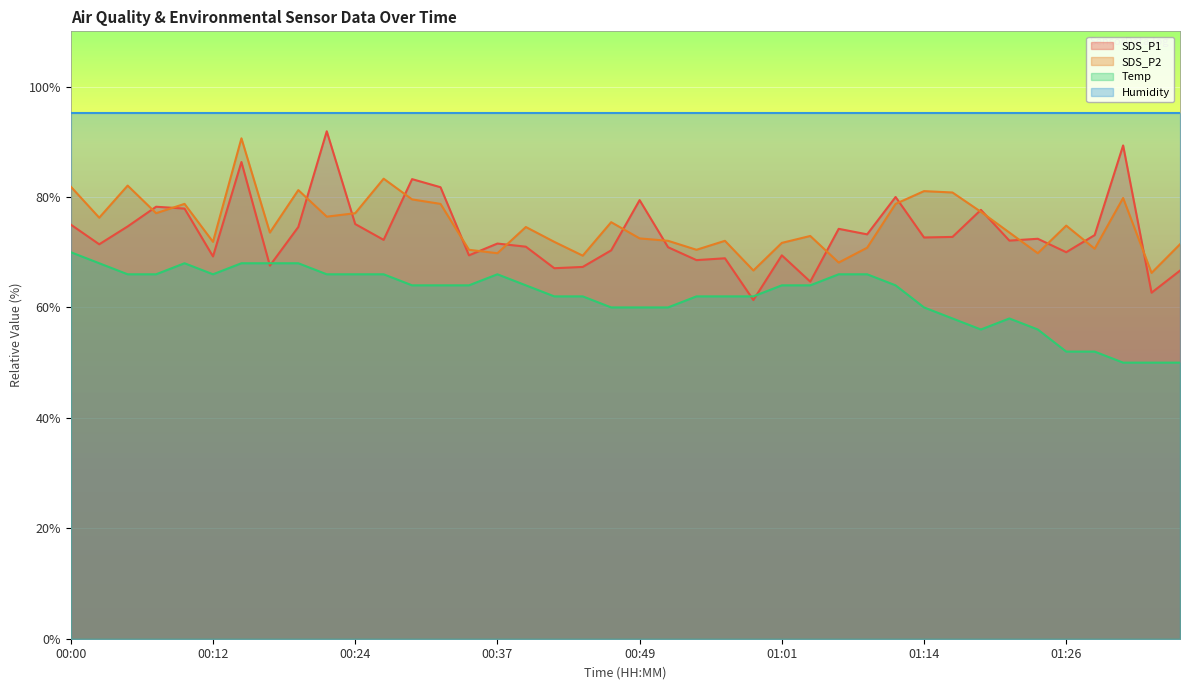

Rank the series by their maximum value, from highest to lowest.

Humidity, SDS_P1, SDS_P2, Temp